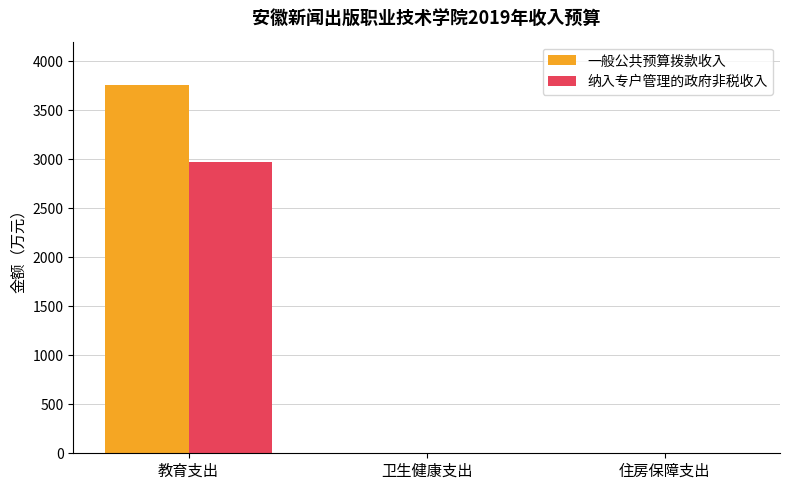

How many groups of bars are there?

3